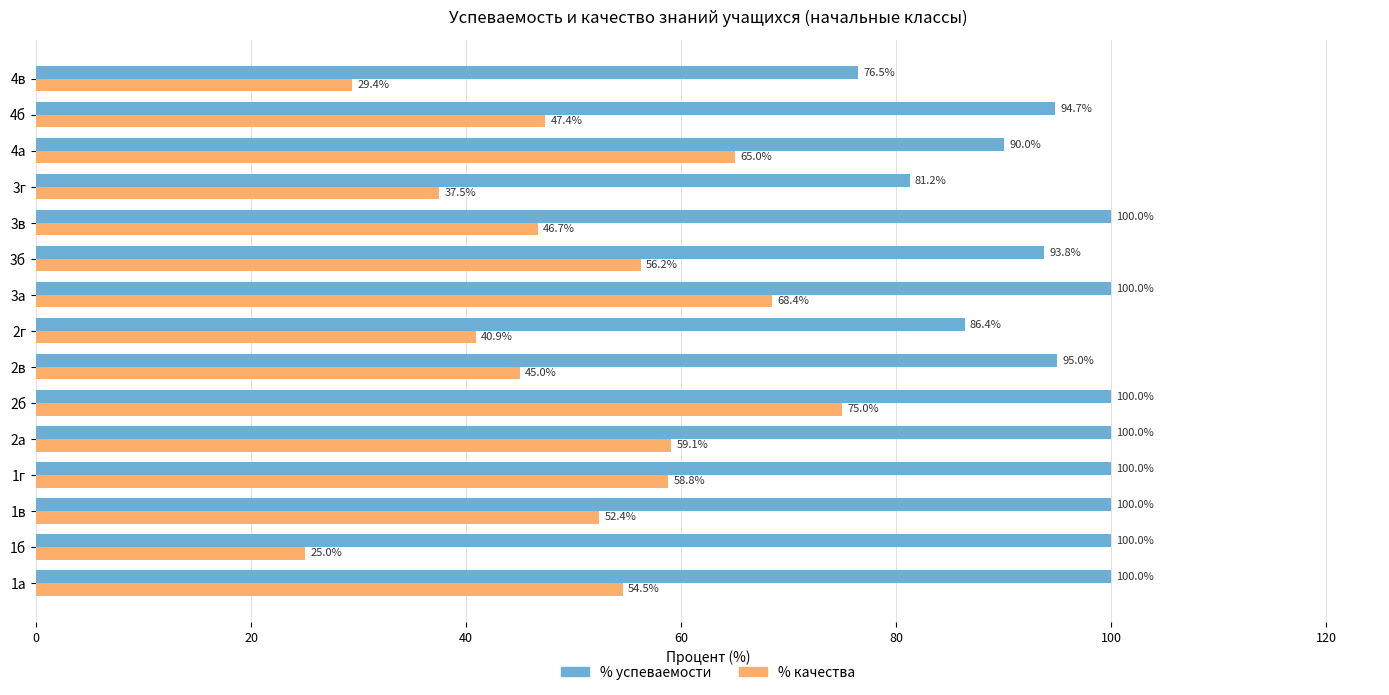

What is the total value across all series at 2а?

159.1